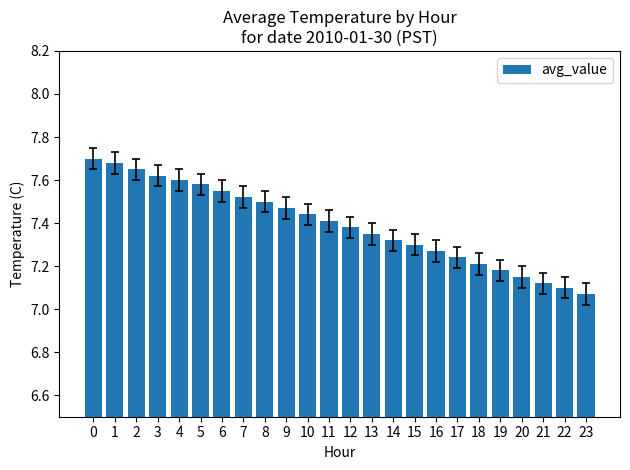

Count the values in the range 7 to 8.

24